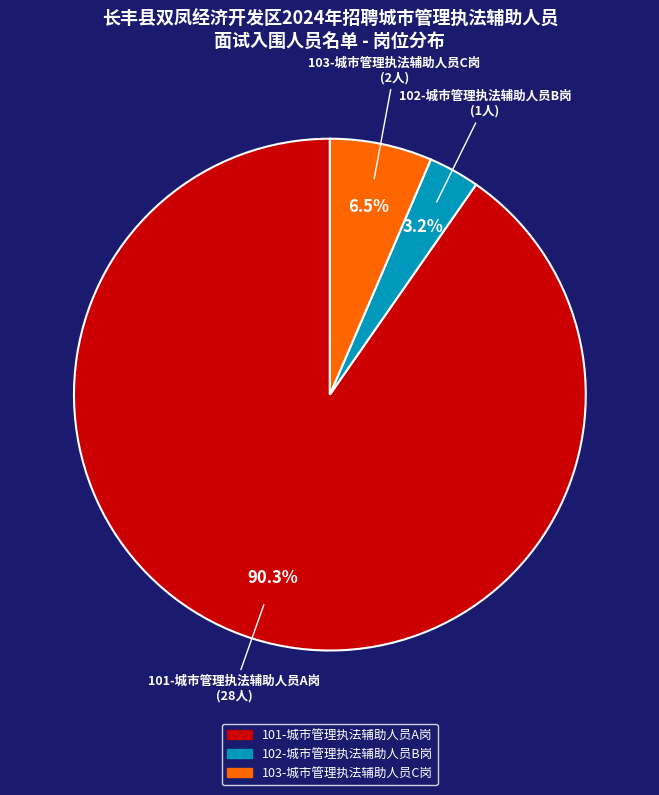

To the nearest percent, what is the difference between the 101-城市管理执法辅助人员A岗 and 102-城市管理执法辅助人员B岗 slice percentages?

87%